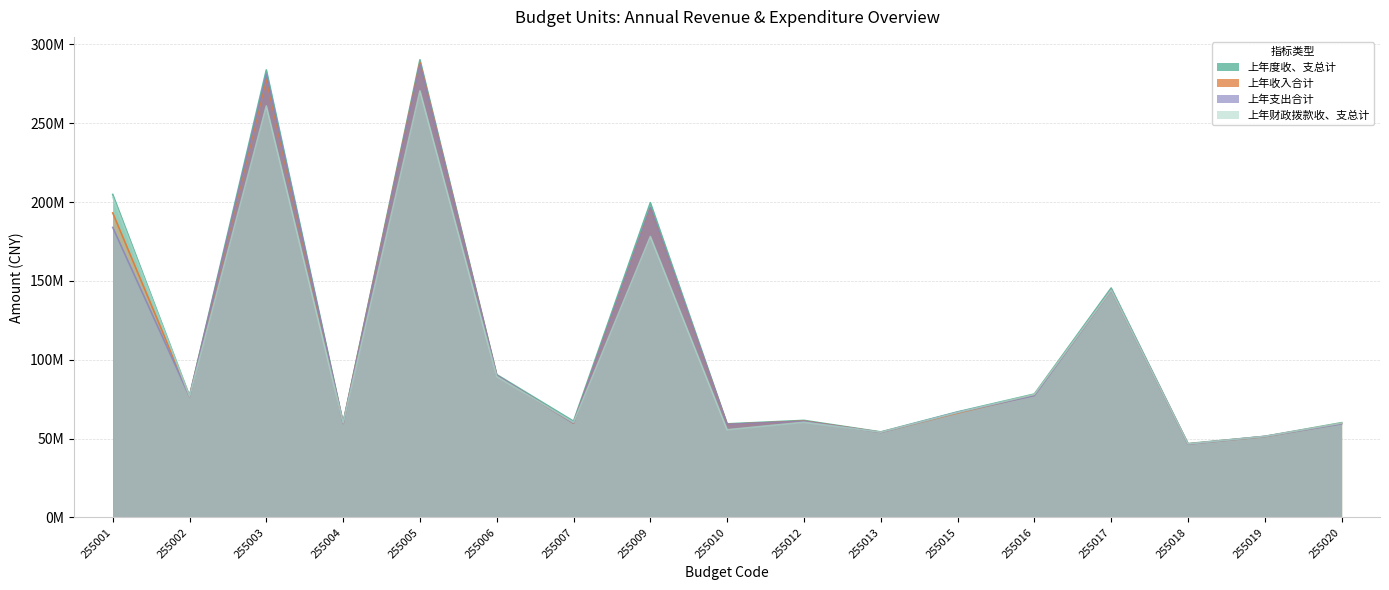

How many intersections are there between 上年收入合计 and 上年财政拨款收、支总计?

8